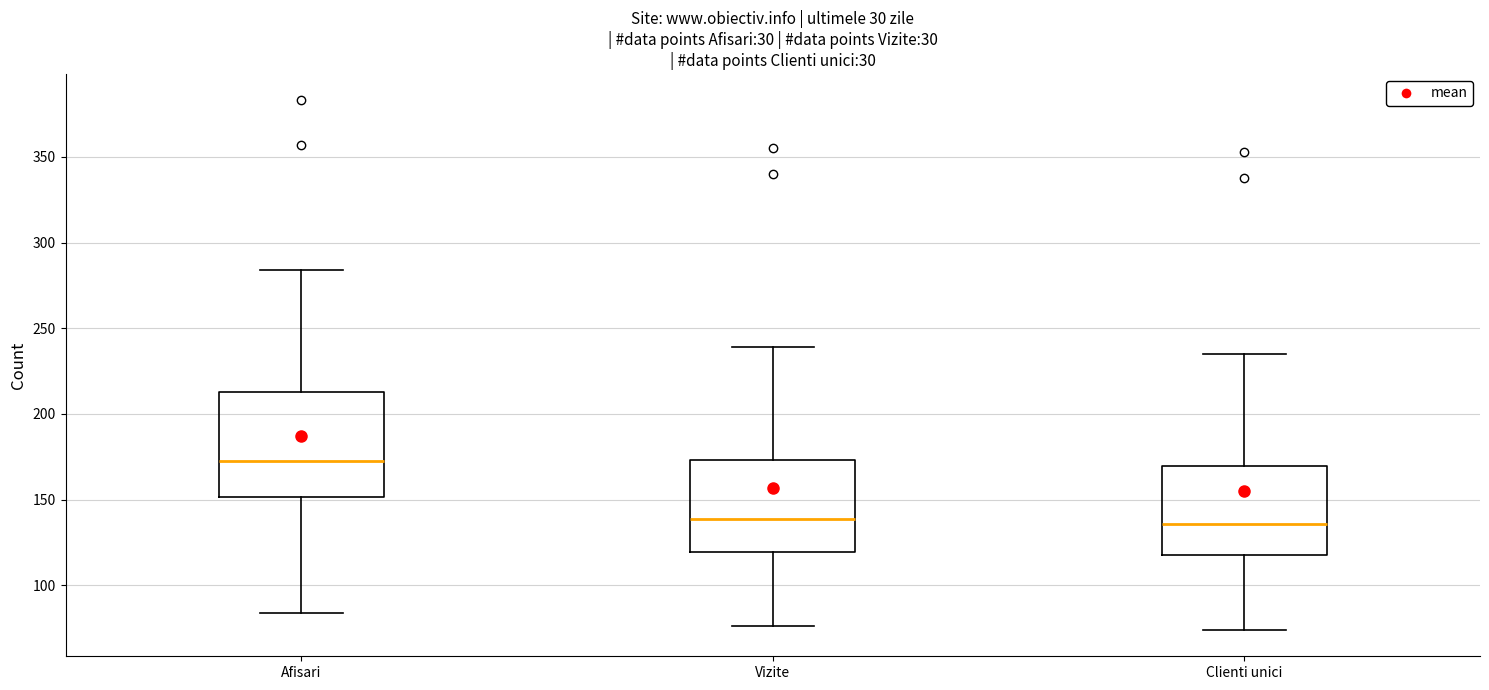

Where is the lower edge of the box for Afisari on the y-axis? The values are not printed on the chart, so give them approximately, as read against the axis.

150